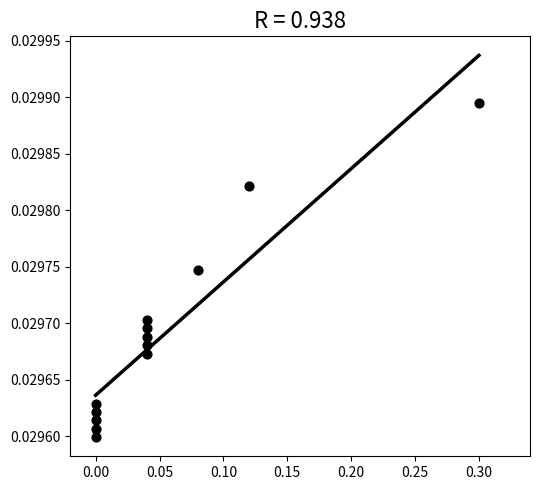

What is the range of X values (max minus min)?

0.3